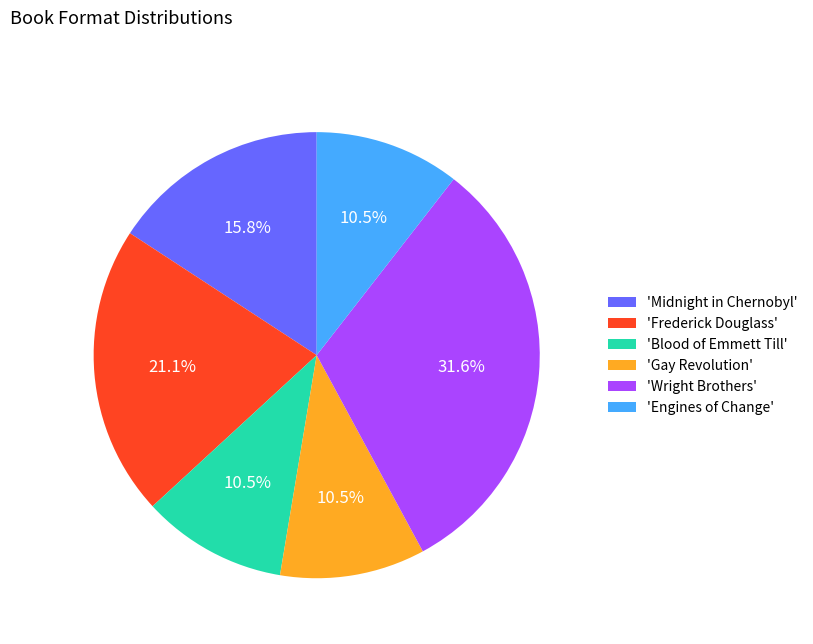

What percentage do 'Wright Brothers' and 'Blood of Emmett Till' together represent?

42.1%